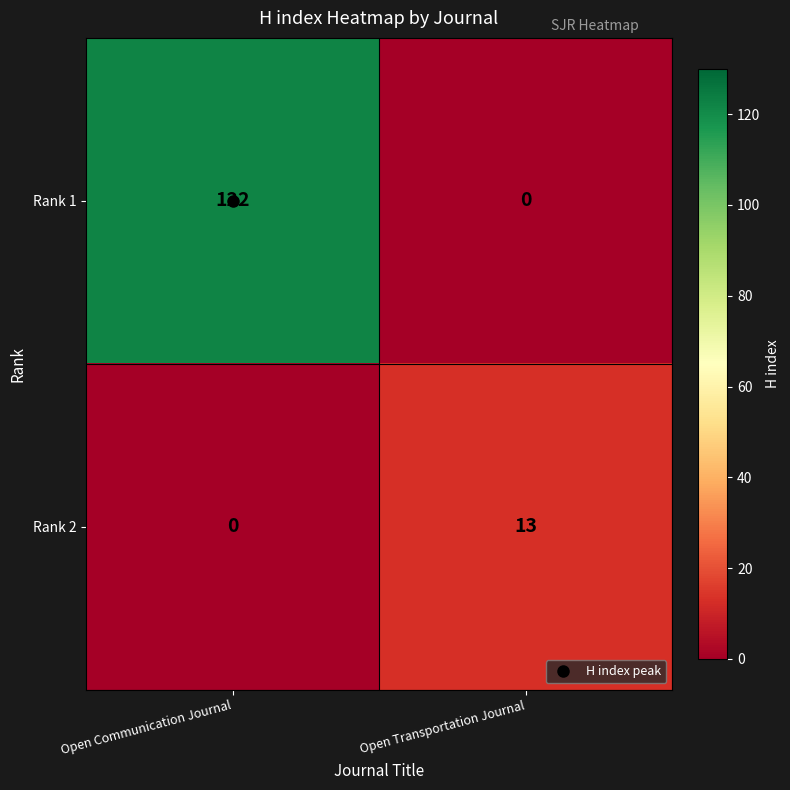

What is the approximate value of Rank 1 at Open Communication Journal?

122